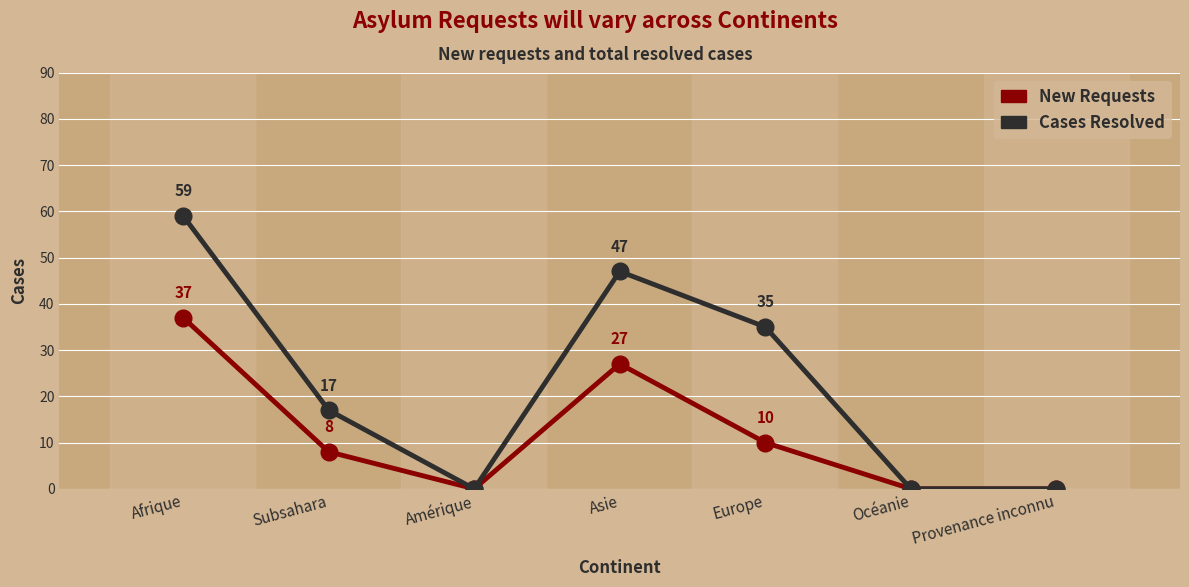

Which category has the highest value across all series?

Afrique